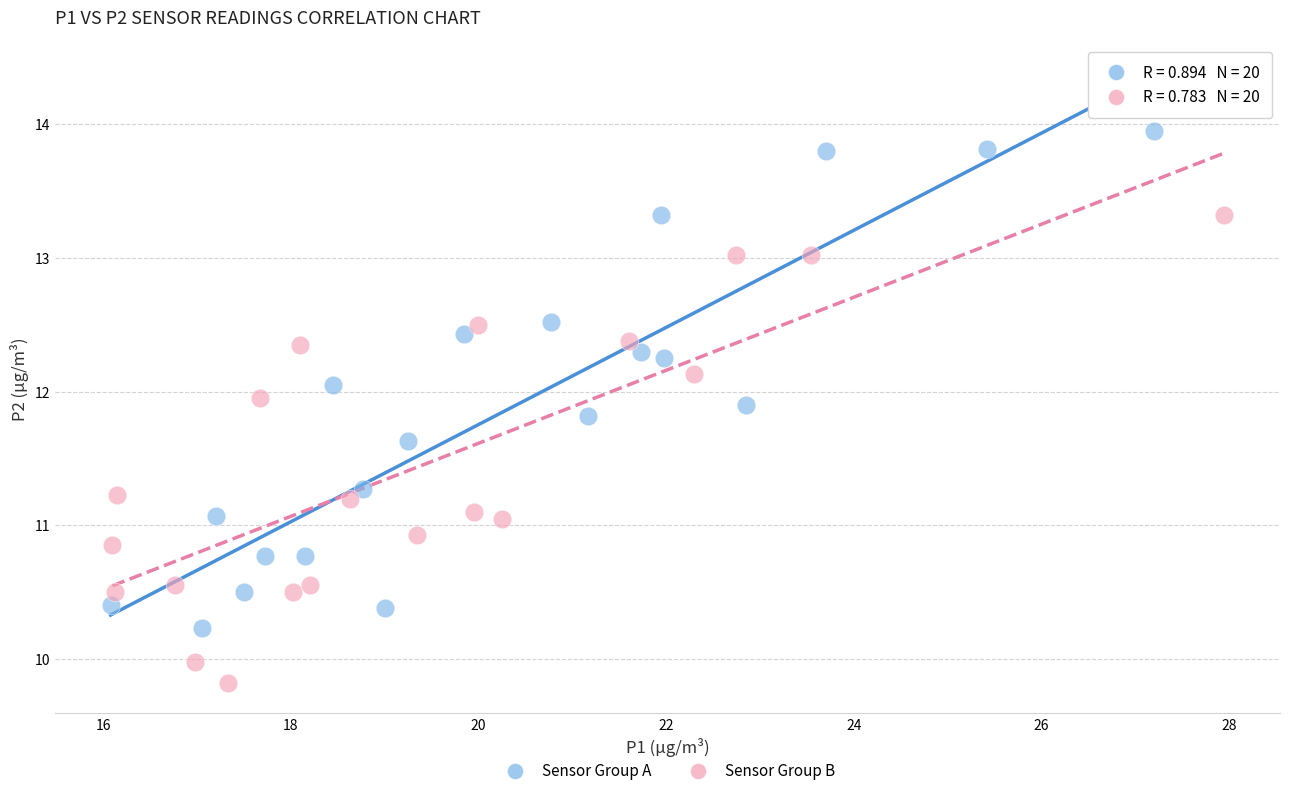

Which series has the largest Y range (max minus min)?

Sensor Group A